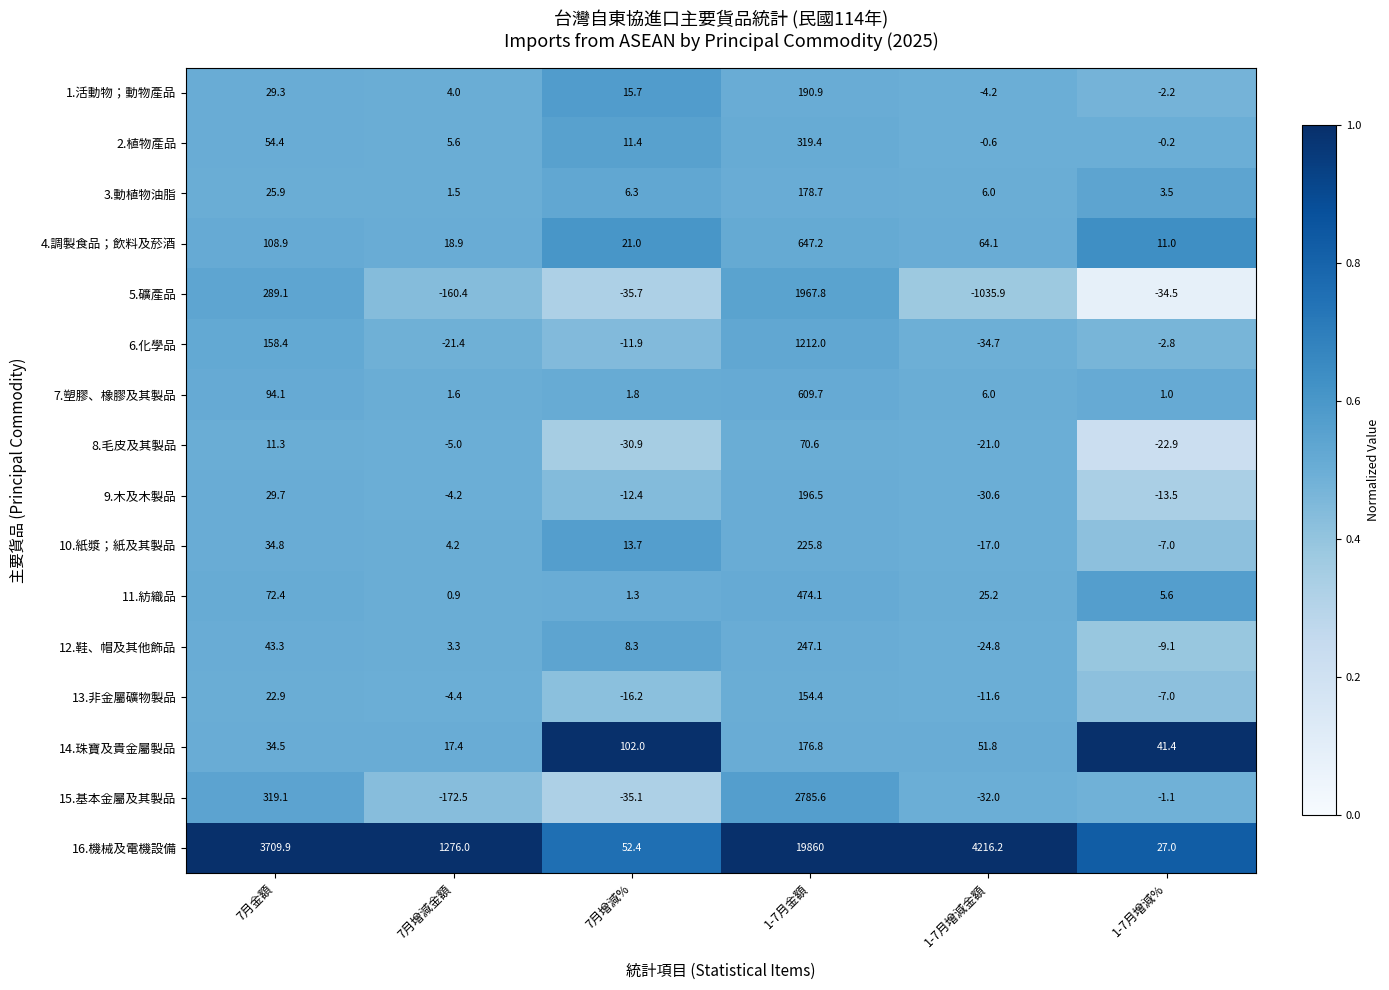

At which category does the chart reach its minimum across all series?

1-7月增減金額